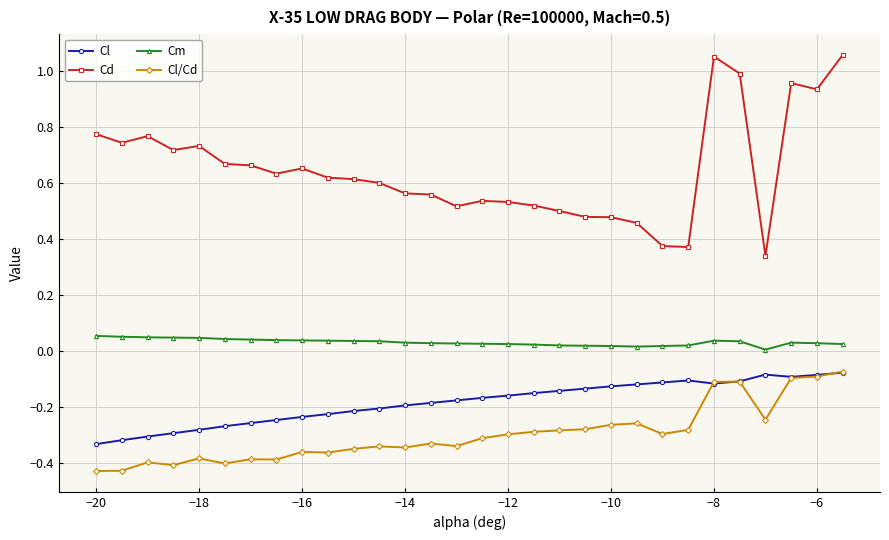

True or false: Cd and Cl intersect in this chart.

False